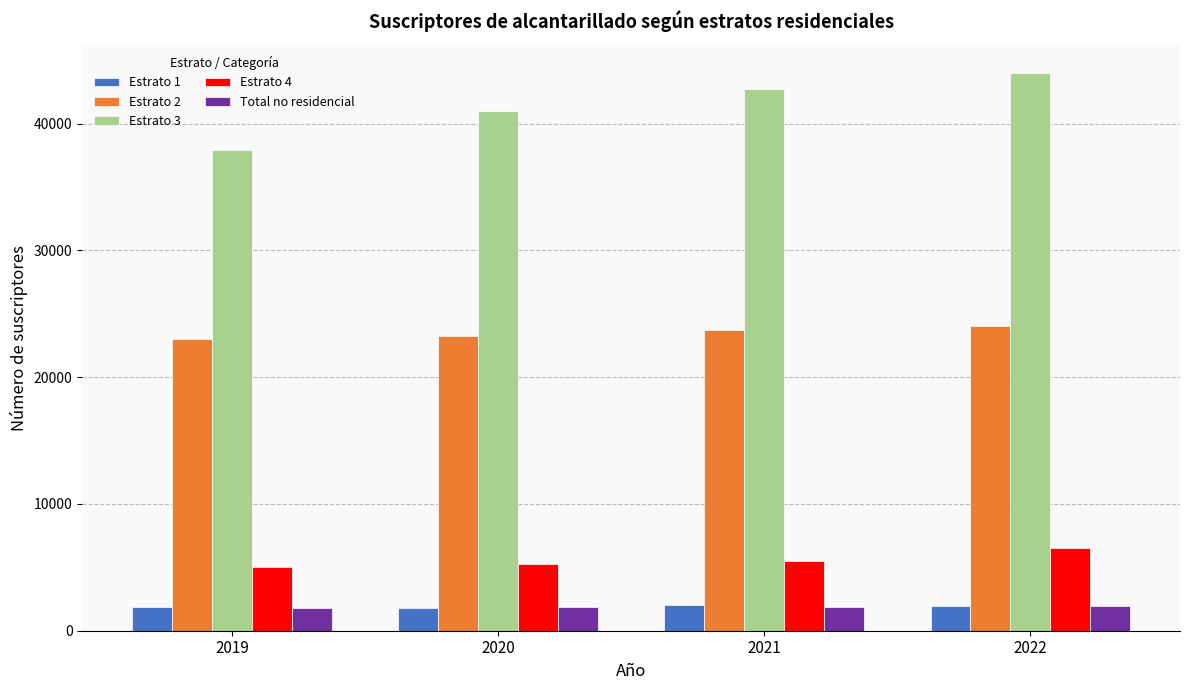

Which series has the widest spread of values?

Estrato 3